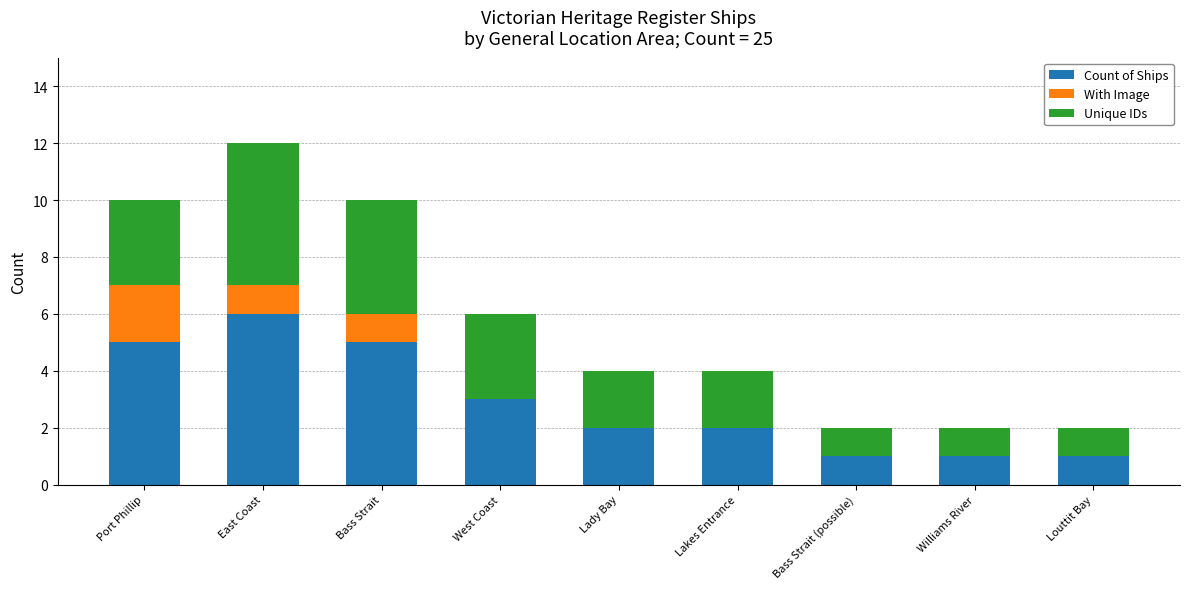

At which label does Count of Ships reach its peak?

East Coast